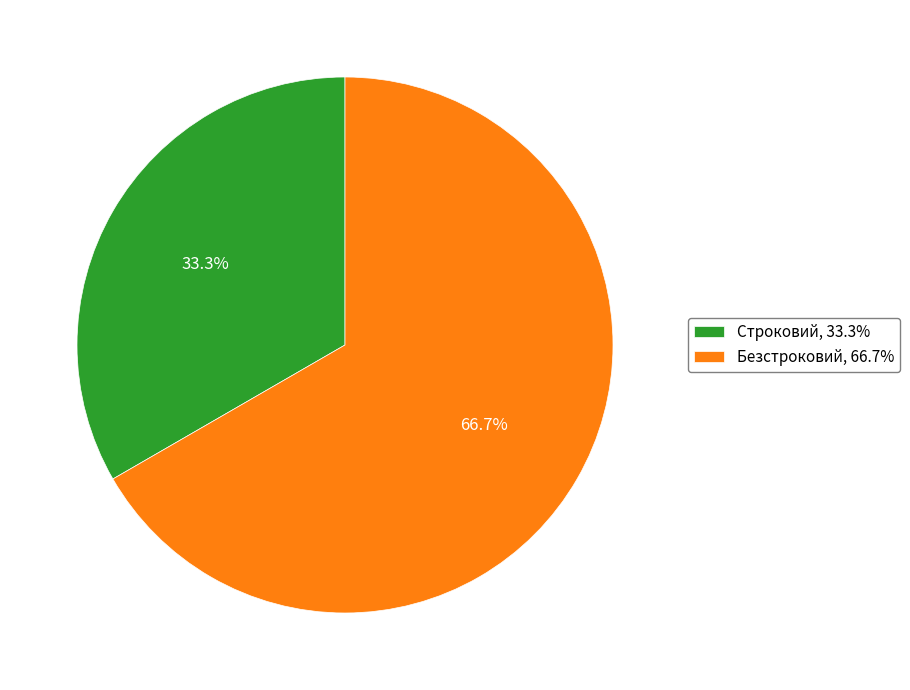

Between Безстроковий, 66.7% and Строковий, 33.3%, which is larger?

Безстроковий, 66.7%